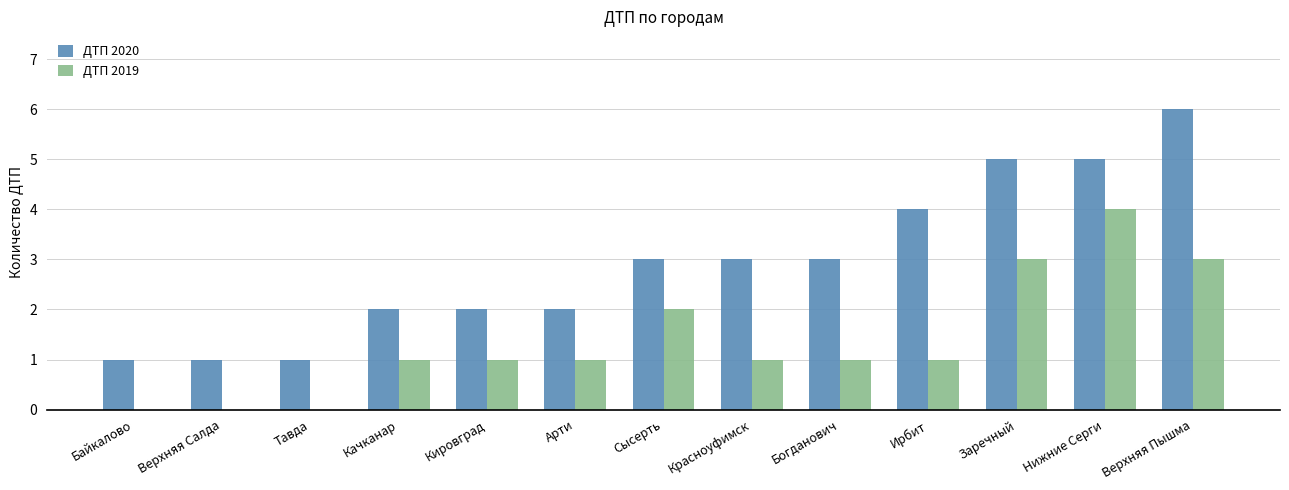

Which series has the widest spread of values?

ДТП 2020